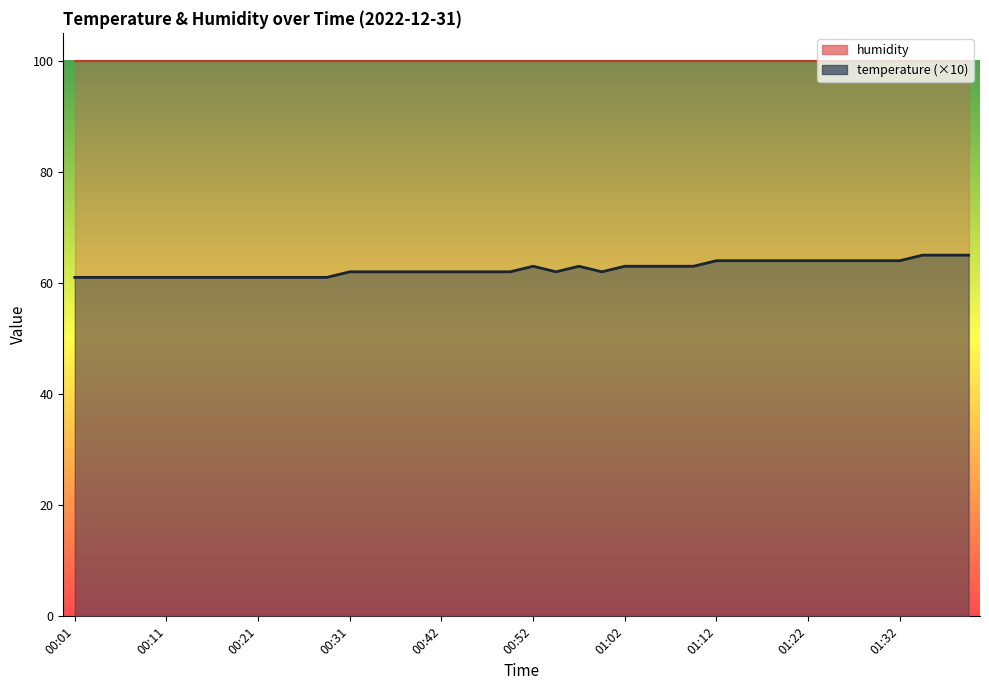

What is the value of the 9th point from the left?

61